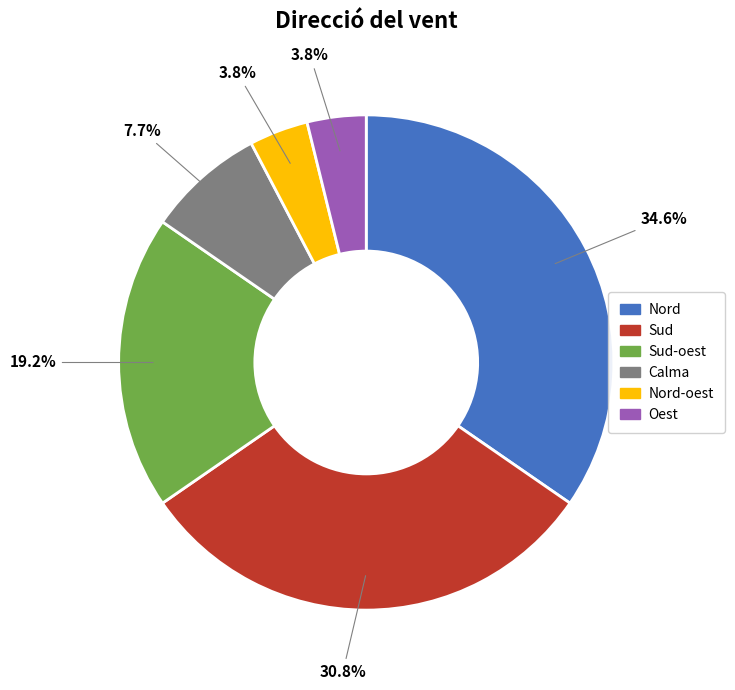

Which slice is the largest?

Nord